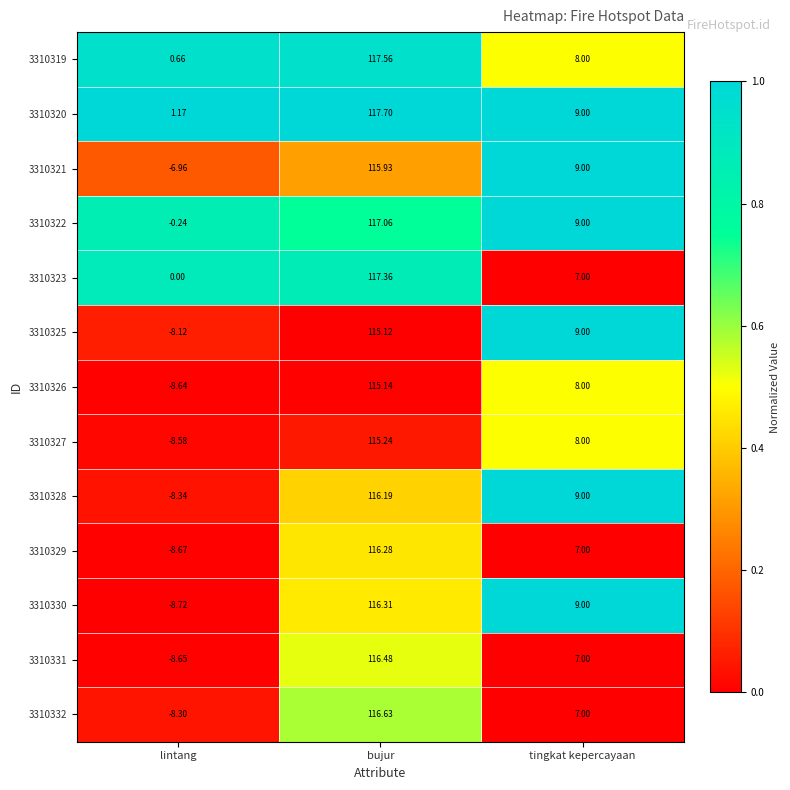

List the labels in order of 3310319 value, largest first.

bujur, tingkat kepercayaan, lintang